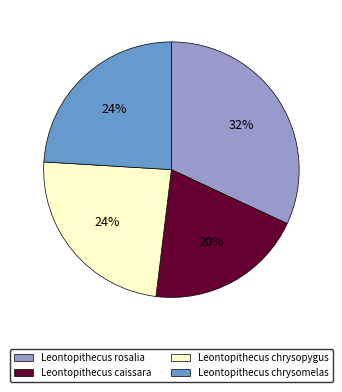

Combined, do Leontopithecus caissara and Leontopithecus rosalia account for over 50%?

Yes